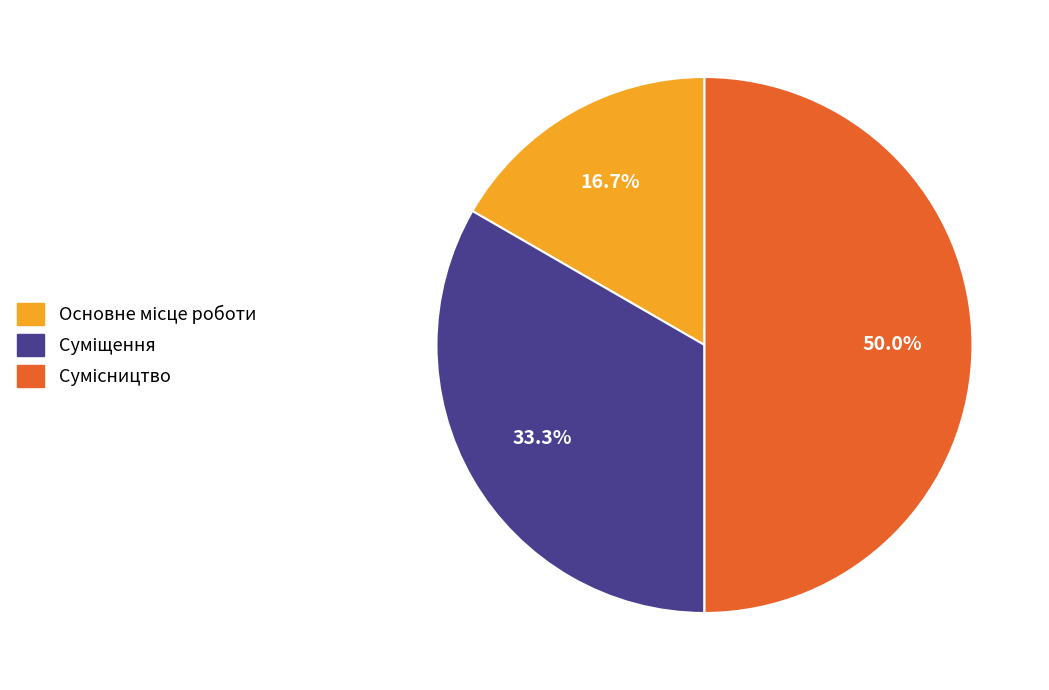

To the nearest percent, what is the average slice percentage?

33%